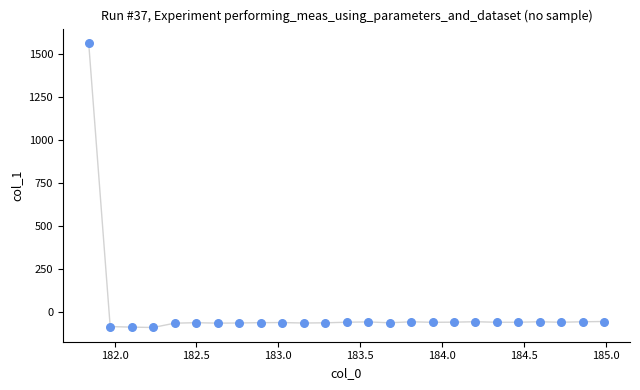

What is the range of X values (max minus min)?

3.1